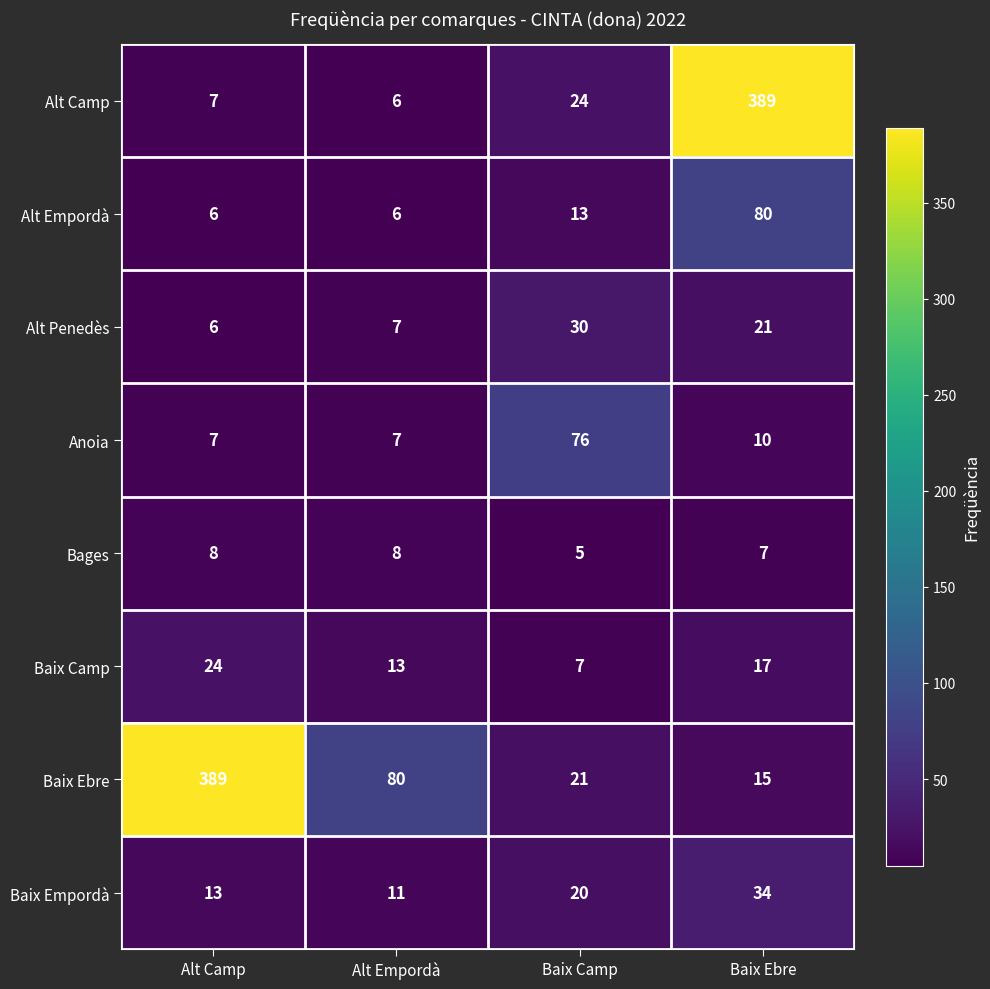

What is the difference between the second highest and minimum values in the Alt Penedès series?

15